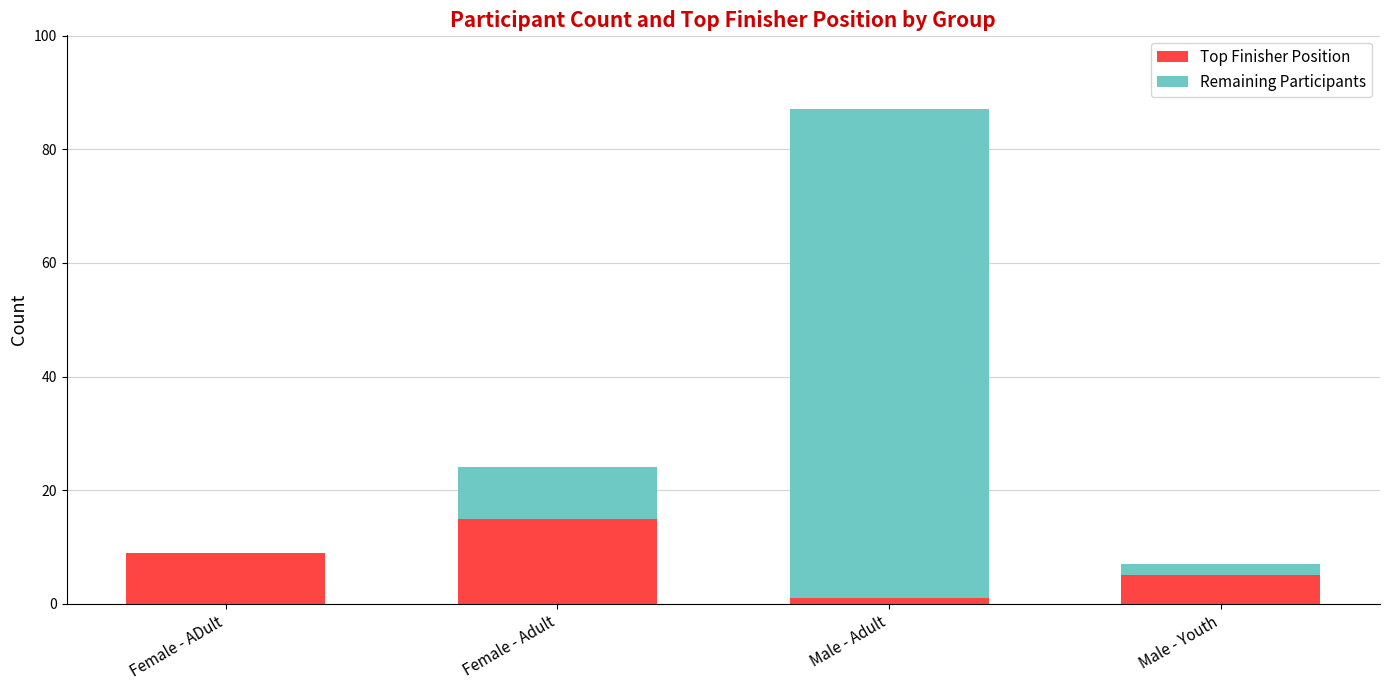

What is the total value across all series at Male - Adult?

87